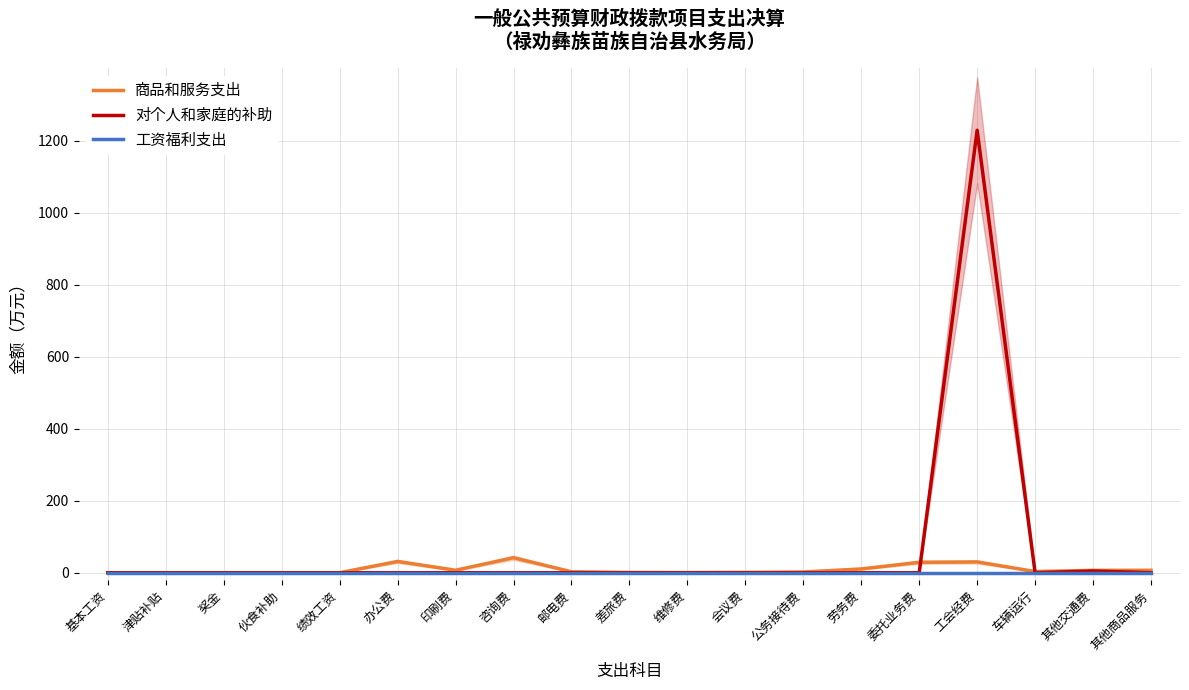

Reading left to right, transcribe all the data shown in this chart.

商品和服务支出: 基本工资=0.0	津贴补贴=0.0	奖金=0.0	伙食补助=0.0	绩效工资=0.0	办公费=31.4	印刷费=7.0	咨询费=41.7	邮电费=2.8	差旅费=0.8	维修费=0.4	会议费=1.1	公务接待费=2.0	劳务费=10.5	委托业务费=28.9	工会经费=30.0	车辆运行=3.3	其他交通费=6.6	其他商品服务=6.8
对个人和家庭的补助: 基本工资=0.0	津贴补贴=0.0	奖金=0.0	伙食补助=0.0	绩效工资=0.0	办公费=0.0	印刷费=0.0	咨询费=0.0	邮电费=0.0	差旅费=0.0	维修费=0.0	会议费=0.0	公务接待费=0.0	劳务费=0.0	委托业务费=0.0	工会经费=1228.5	车辆运行=0.0	其他交通费=4.8	其他商品服务=0.0
工资福利支出: 基本工资=0.0	津贴补贴=0.0	奖金=0.0	伙食补助=0.0	绩效工资=0.0	办公费=0.0	印刷费=0.0	咨询费=0.0	邮电费=0.0	差旅费=0.0	维修费=0.0	会议费=0.0	公务接待费=0.0	劳务费=0.0	委托业务费=0.0	工会经费=0.0	车辆运行=0.0	其他交通费=0.0	其他商品服务=0.0